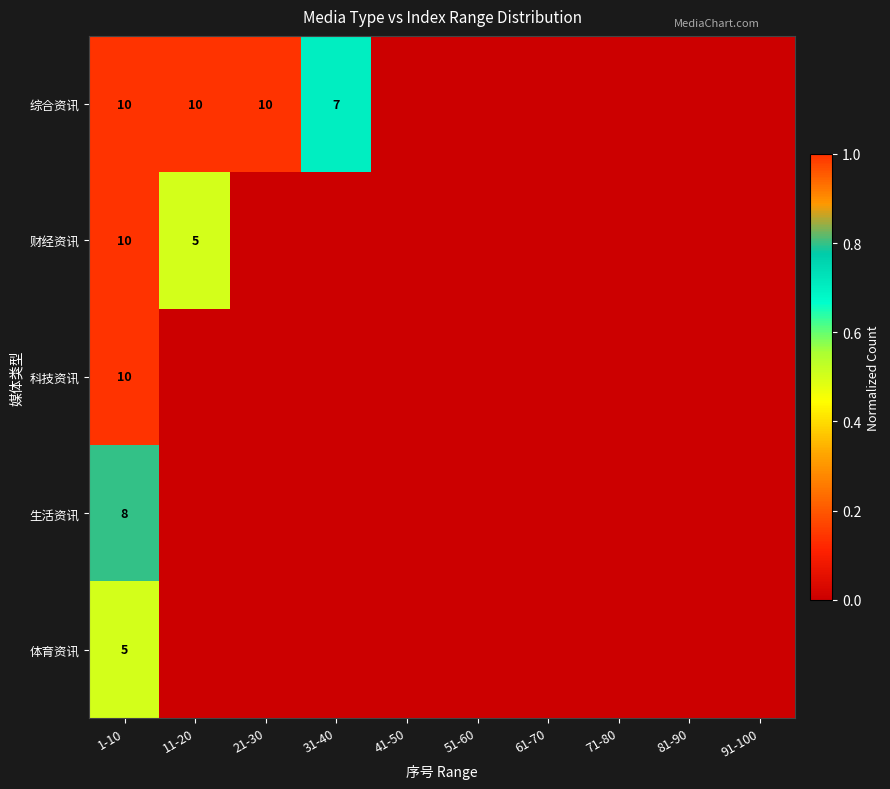

The value of 综合资讯 at 11-20 is 3. True or false?

False